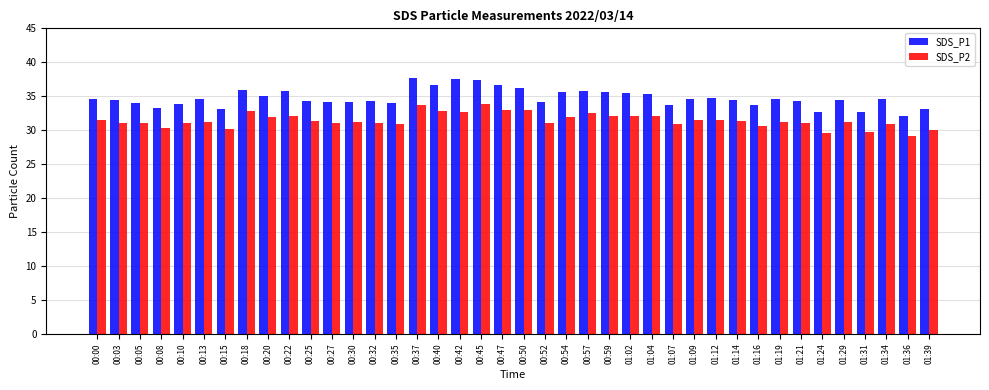

What is the label of the 35th bar from the left?

01:24